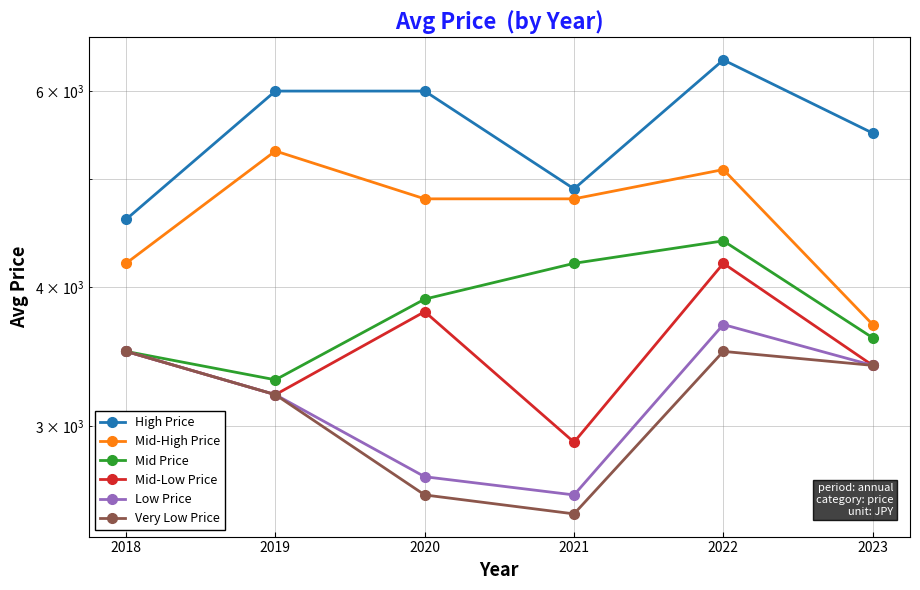

The Low Price series shows 3700 at 2022. True or false?

True